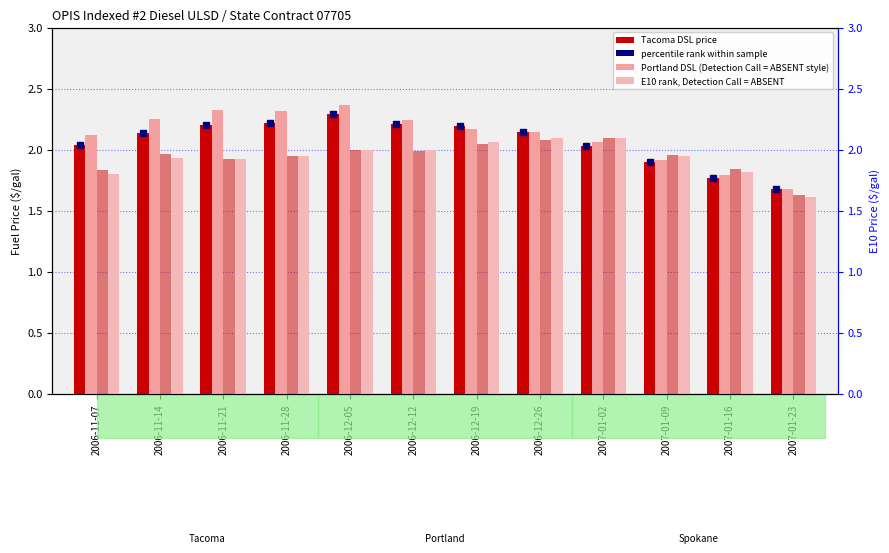

At how many categories does at least one series exceed 2?

9